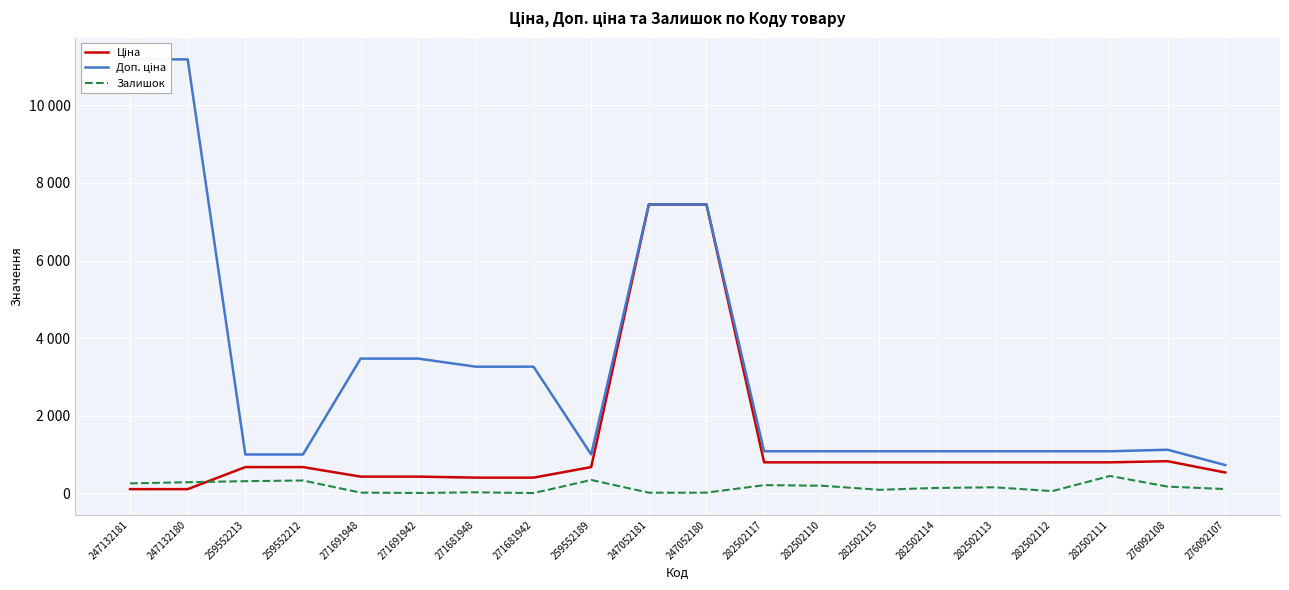

Which series has the largest total across all categories?

Доп. ціна